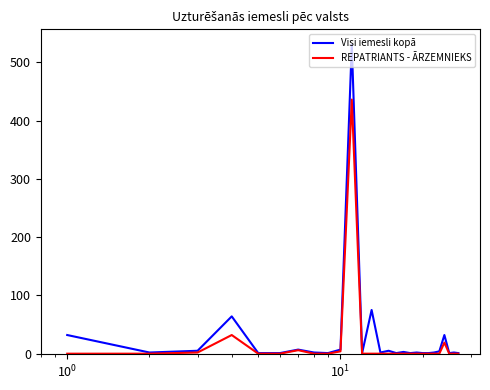

List the series in order of their peak value, lowest first.

REPATRIANTS - ĀRZEMNIEKS, Visi iemesli kopā